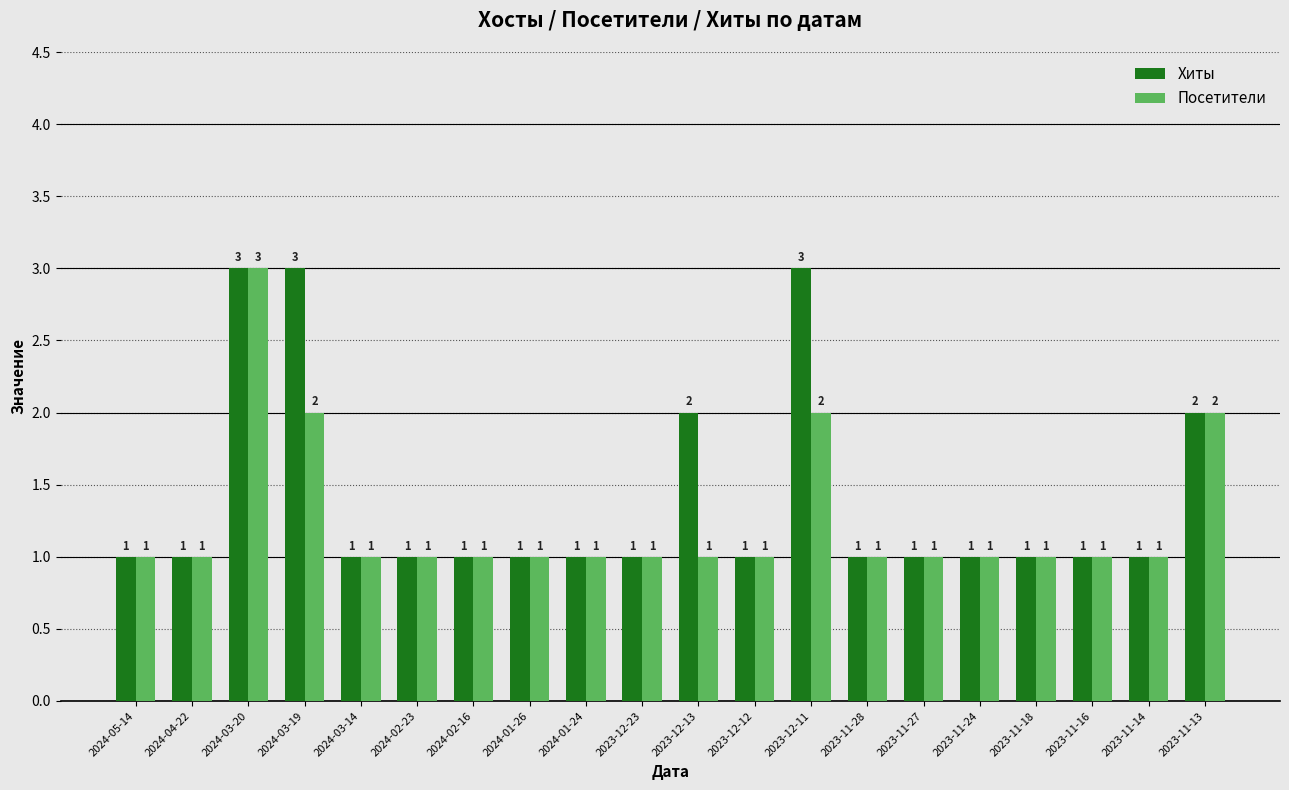

Is the value of Хиты at 2024-01-24 greater than the value of Посетители at 2023-12-11?

No